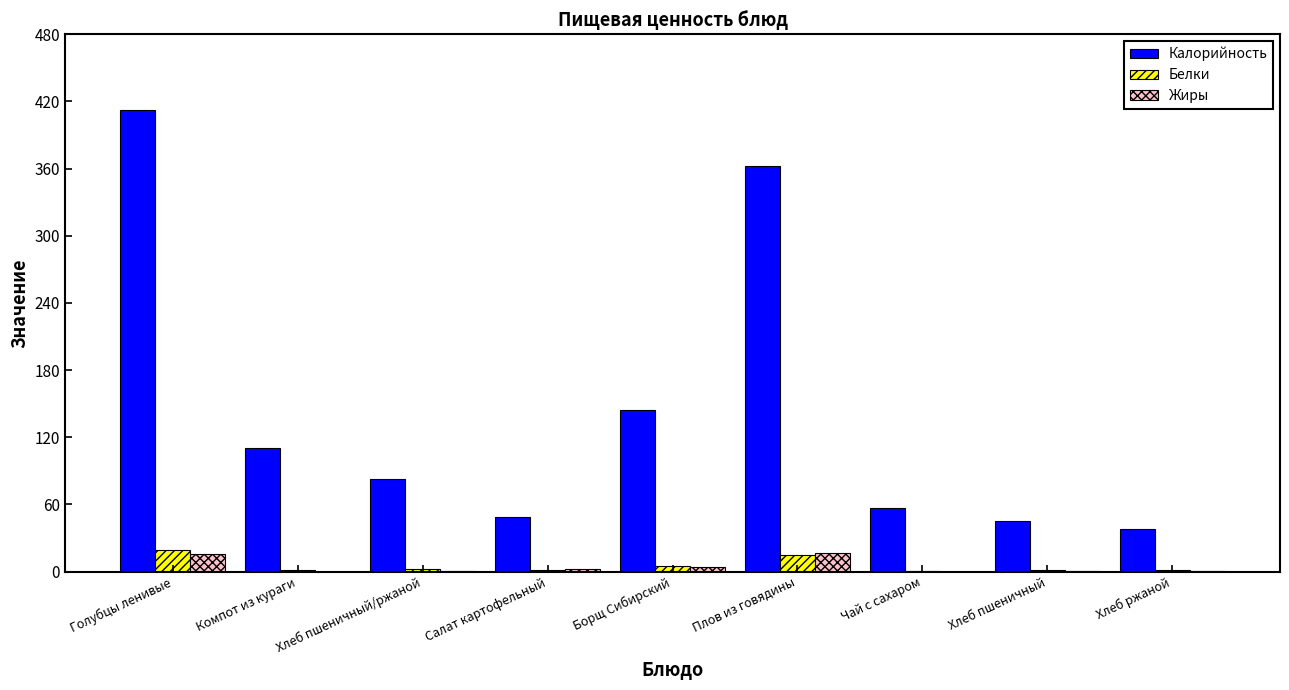

Which series changed the most between Компот из кураги and Хлеб пшеничный?

Калорийность